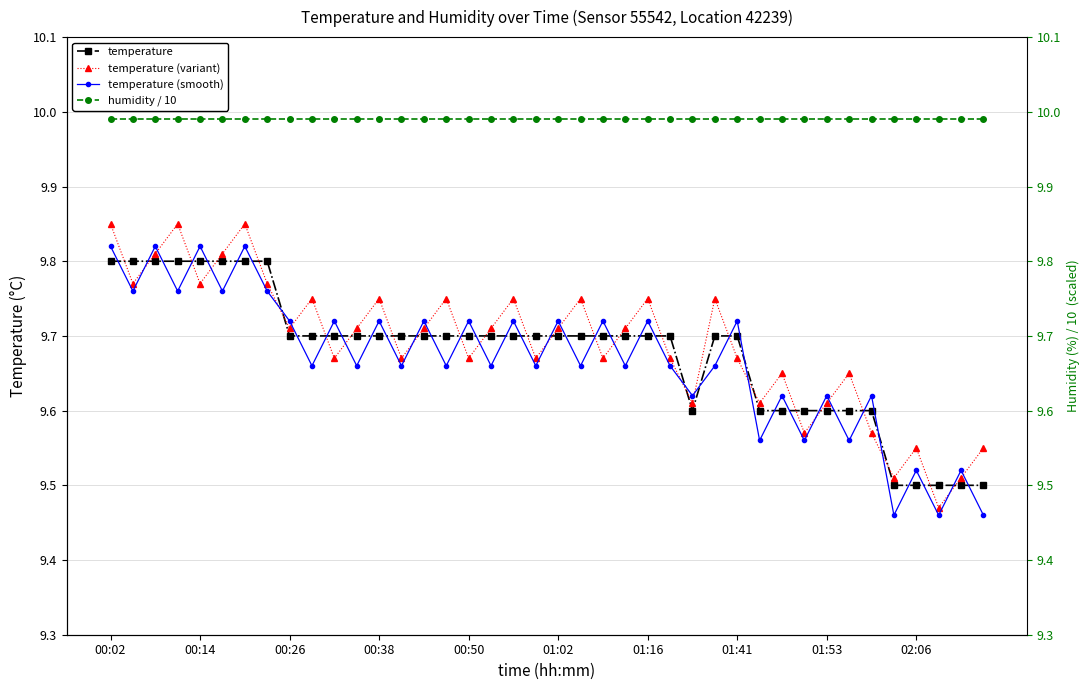

How many interior local valleys does the temperature (variant) series have?

13